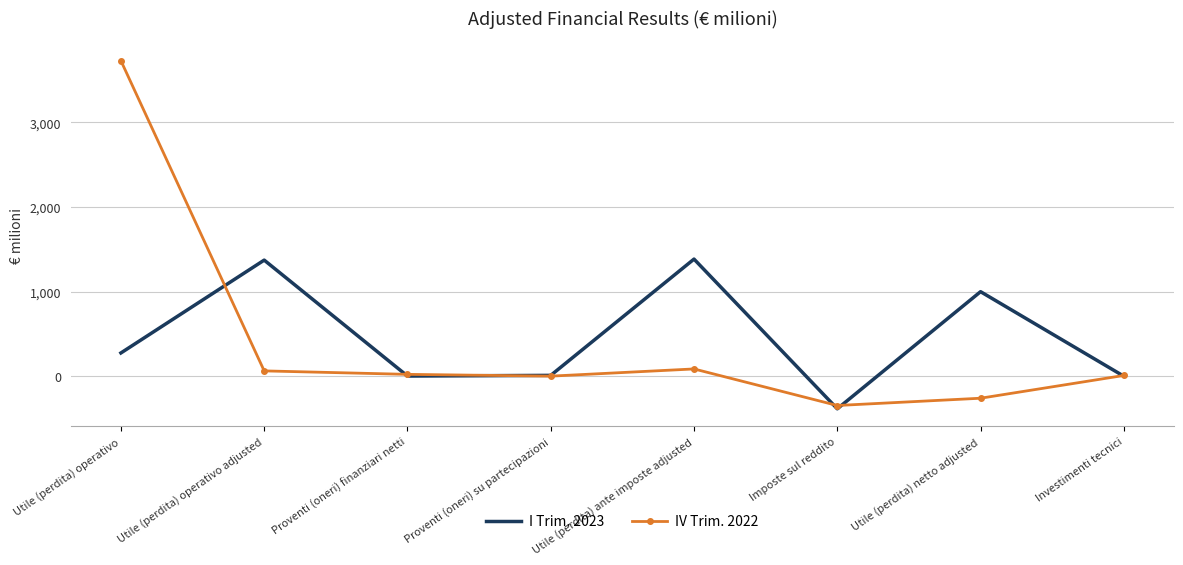

True or false: I Trim. 2023 and IV Trim. 2022 intersect in this chart.

True